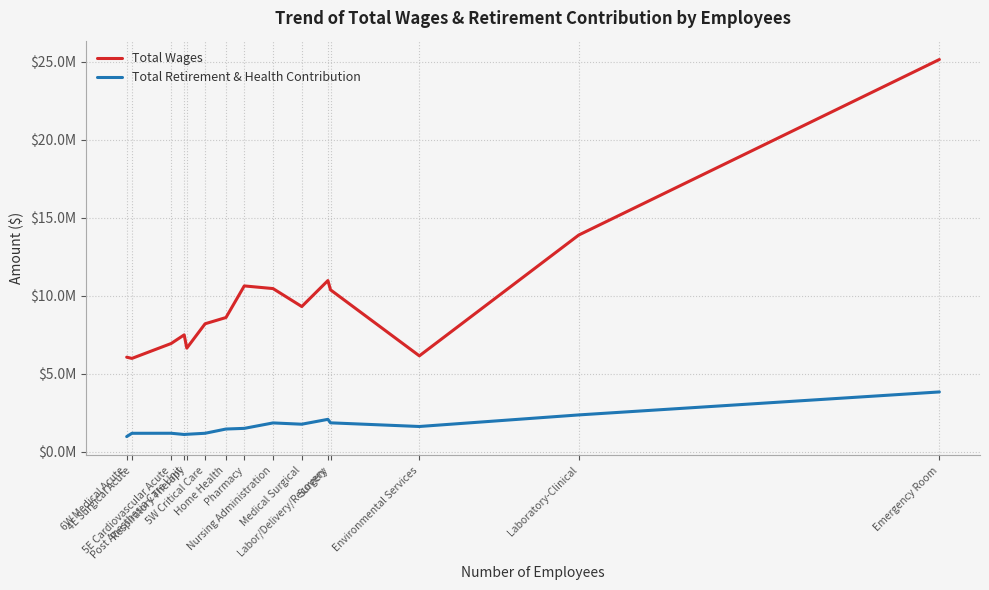

What are all the series names shown in the legend?

Total Wages, Total Retirement & Health Contribution